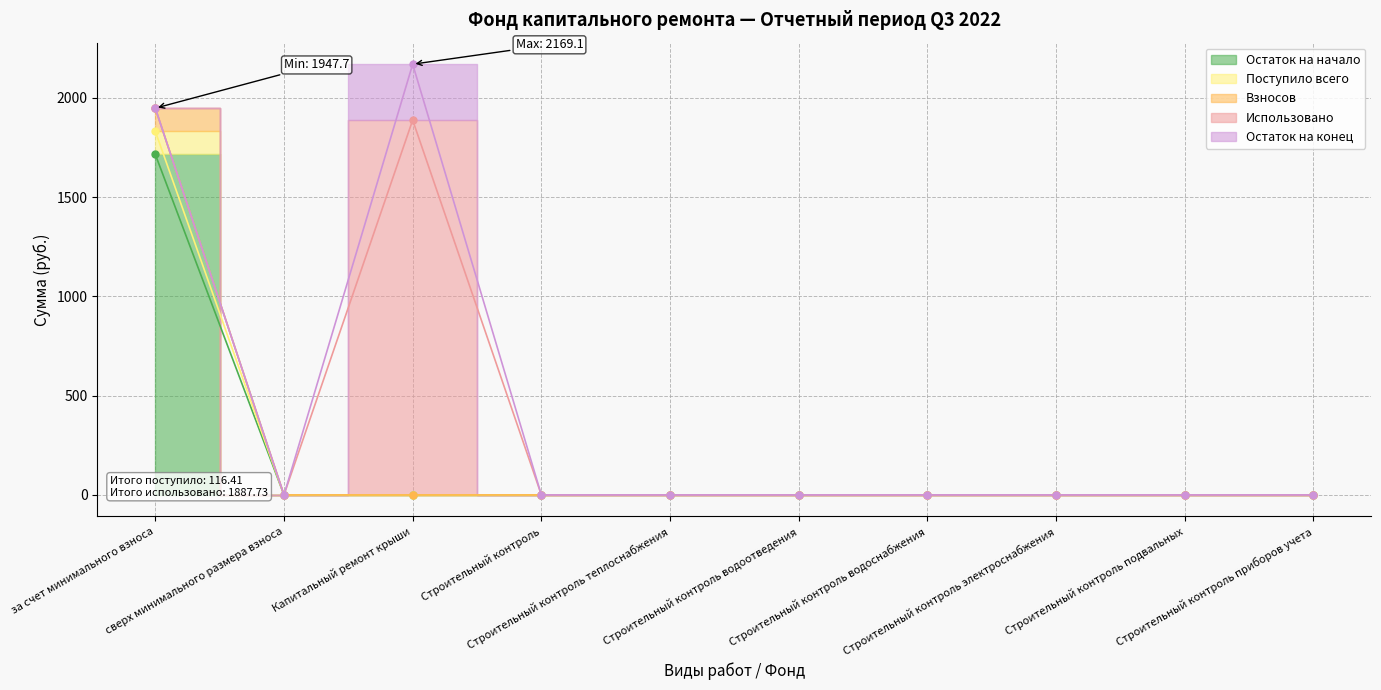

Is it true that Остаток на начало equals 0.0 at Строительный контроль подвальных?

True